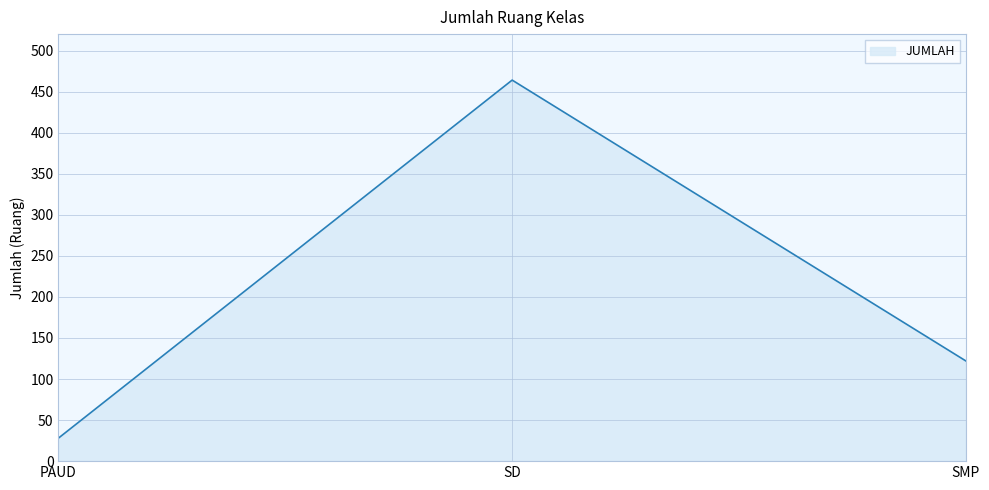

Does the chart have visible grid lines?

Yes